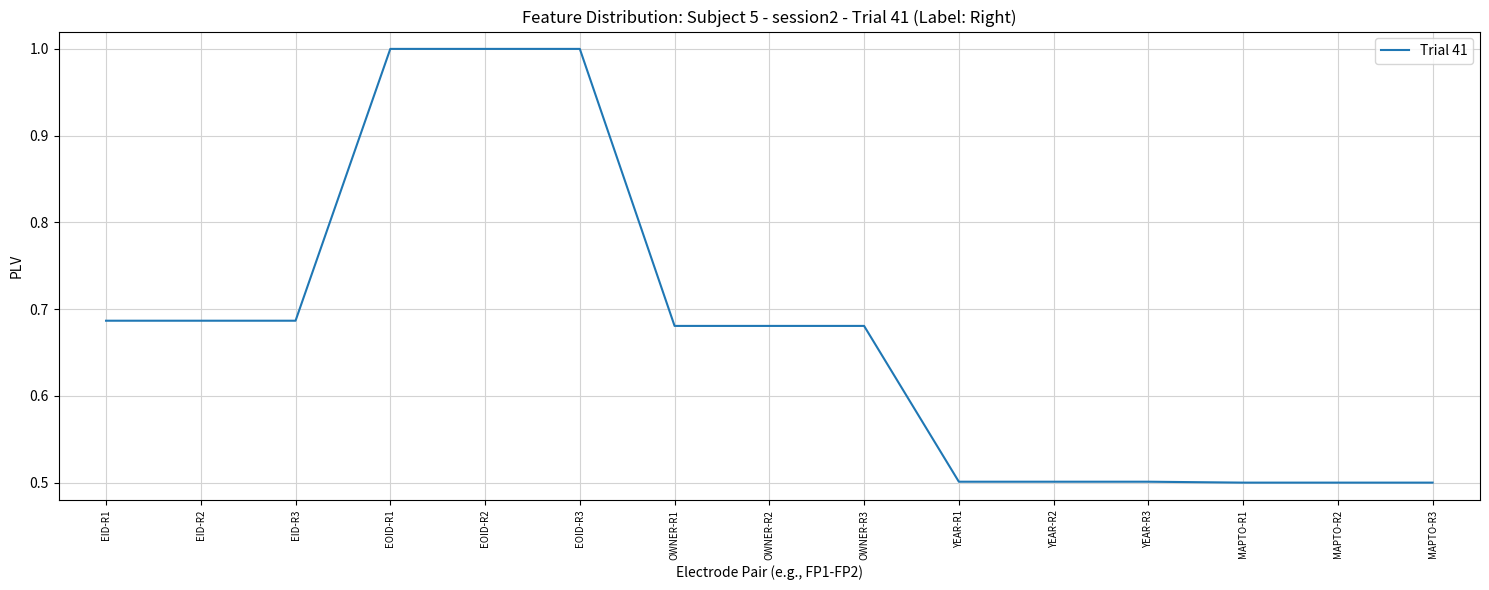

Is it true that the value at EID-R1 is 0.3?

False